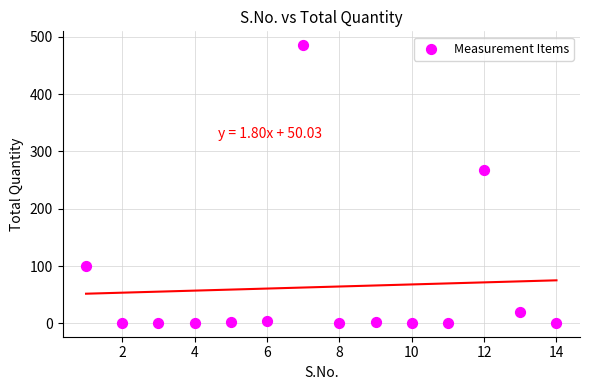

What Y value in the scatter plot is closest to 243?

266.9